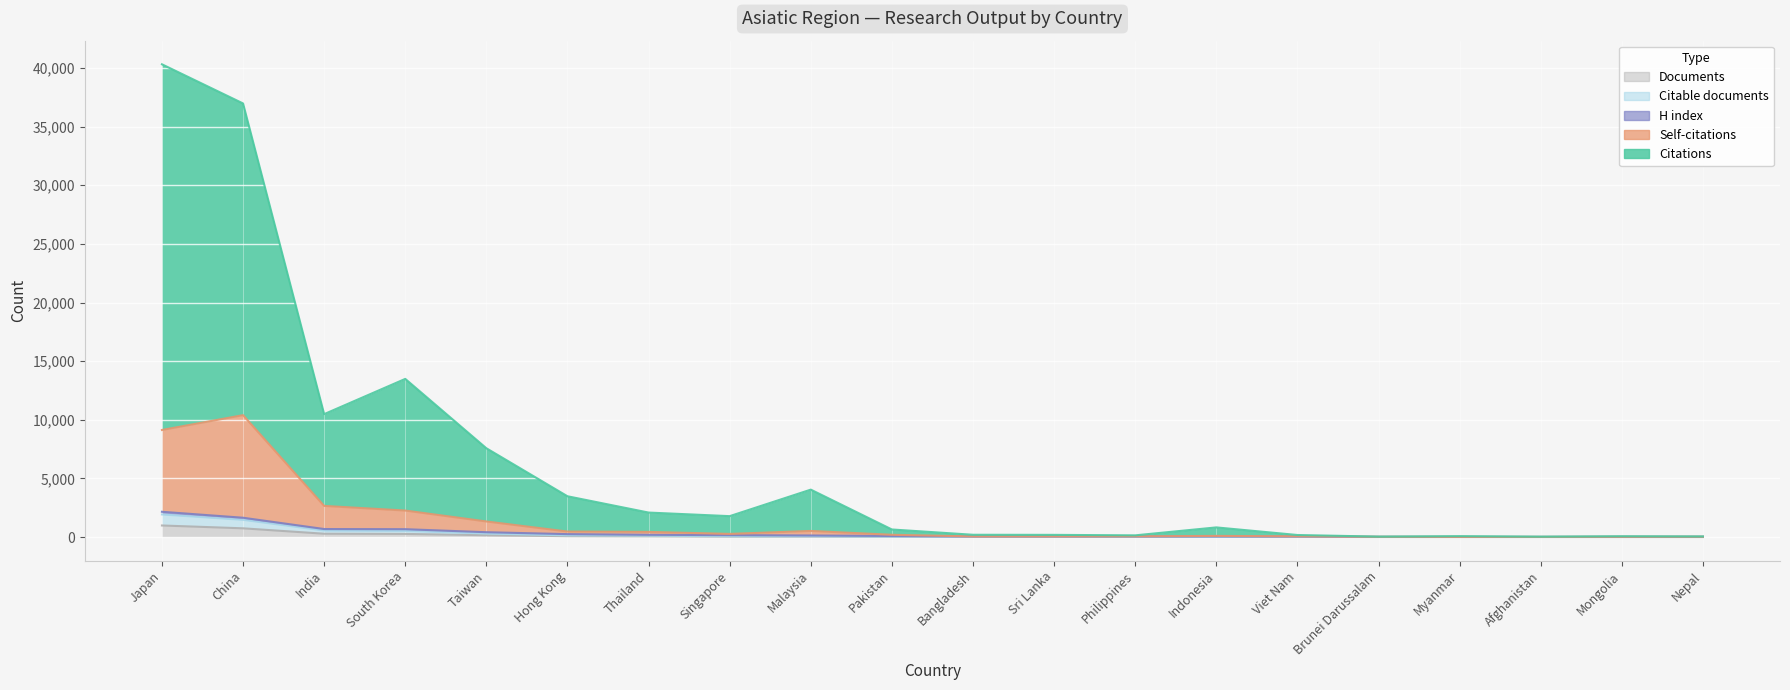

At which category does Citable documents reach its first local valley?

Singapore